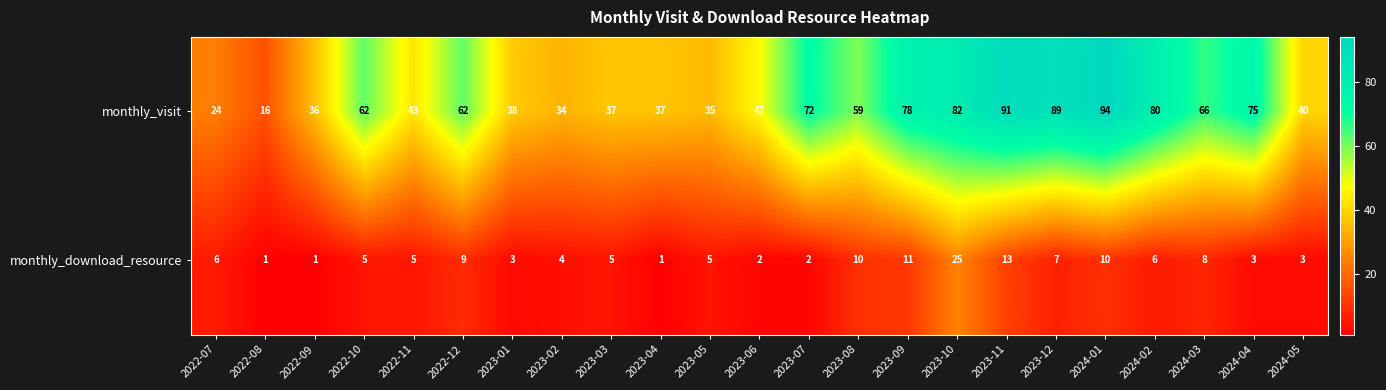

Which series changed the most between 2023-12 and 2024-03?

monthly_visit